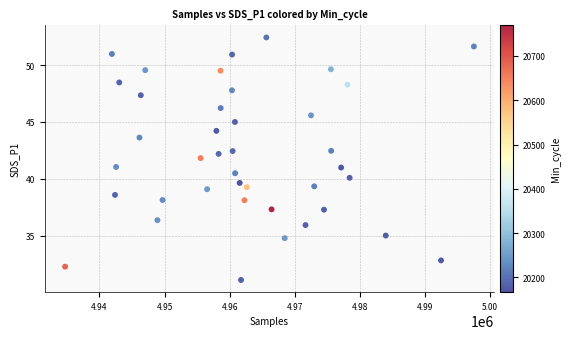

What is the range of Y values (max minus min)?

21.3